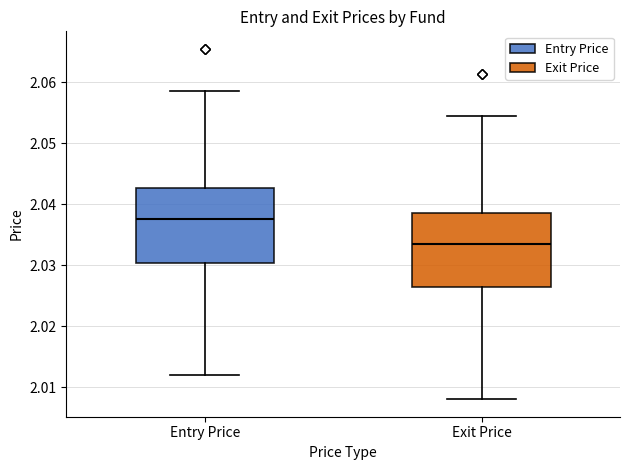

Reading left to right, read every box against the y-axis: the position of its median line, the range the box covers, and the ends of its whiskers. The values are not printed on the chart, so give them approximately, as read against the axis.

Entry Price: median 2.038, box 2.030 to 2.043, whiskers 2.012 to 2.059
Exit Price: median 2.033, box 2.026 to 2.039, whiskers 2.008 to 2.055